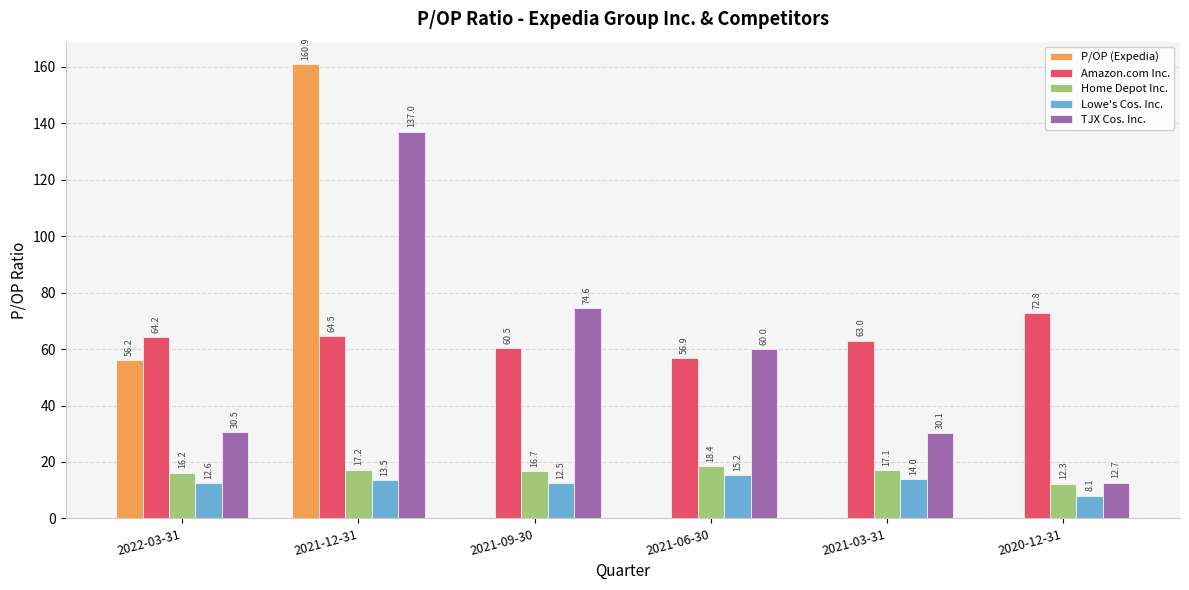

How many series are shown in this chart?

5